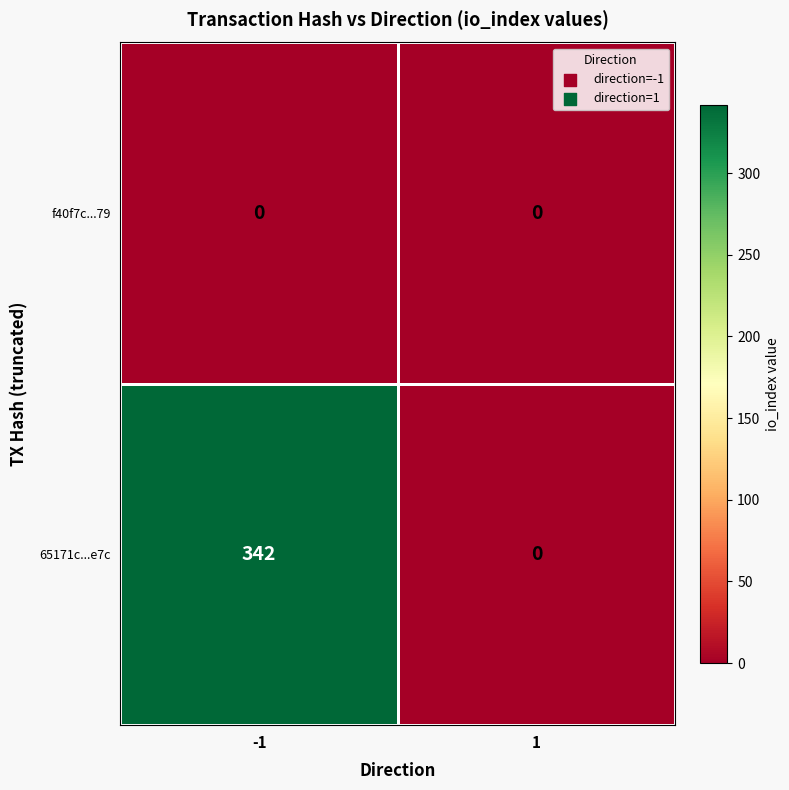

Which series has the largest total across all categories?

65171c...e7c